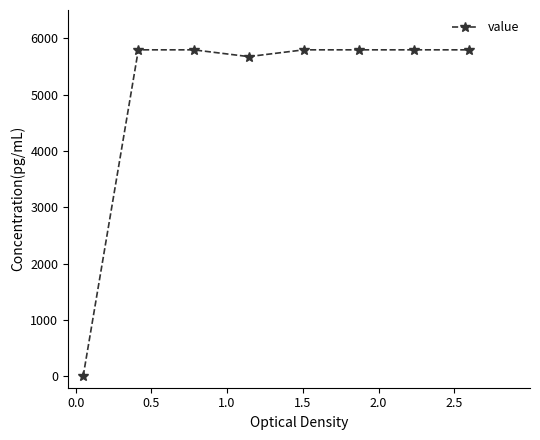

Reading left to right, transcribe all the data shown in this chart.

4.8	5793.5	5793.5	5673.3	5793.5	5793.5	5793.5	5793.5